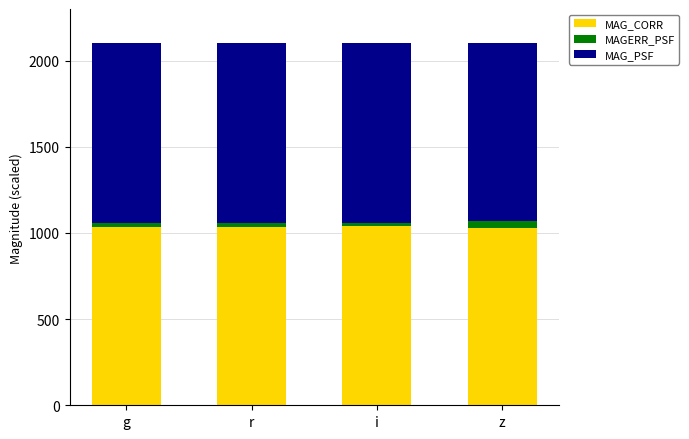

Is it true that MAG_CORR equals 648.1 at z?

False